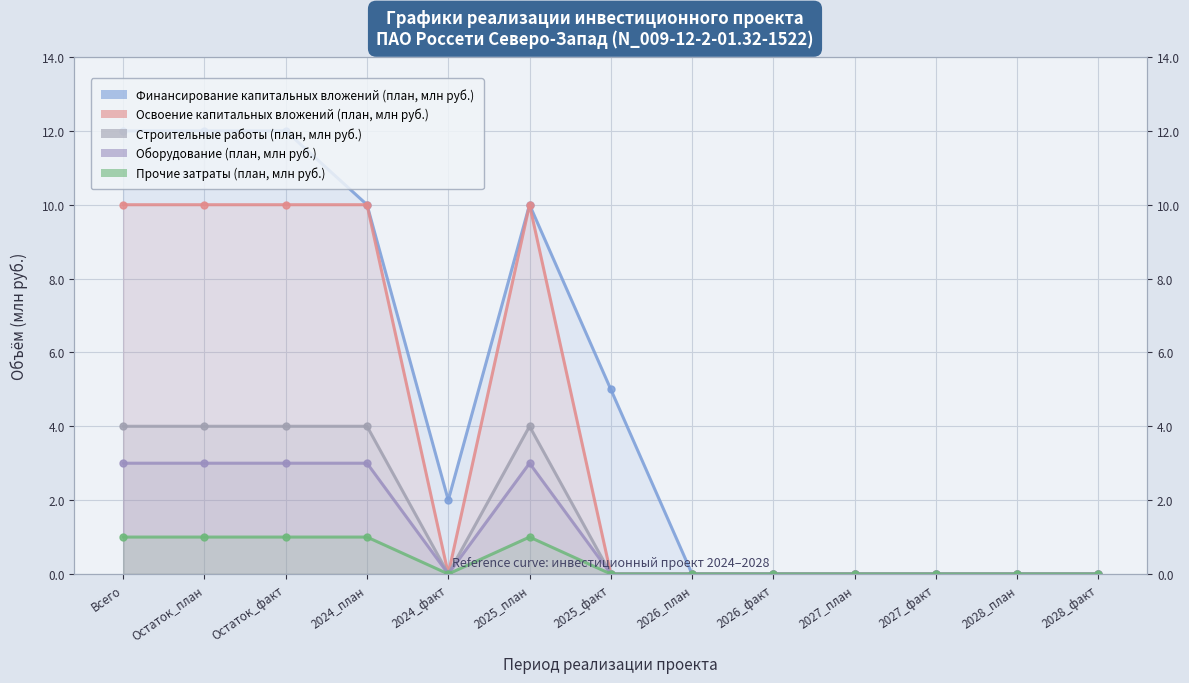

The value of Финансирование капитальных вложений (план, млн руб.) at 2025_факт is 5. True or false?

True